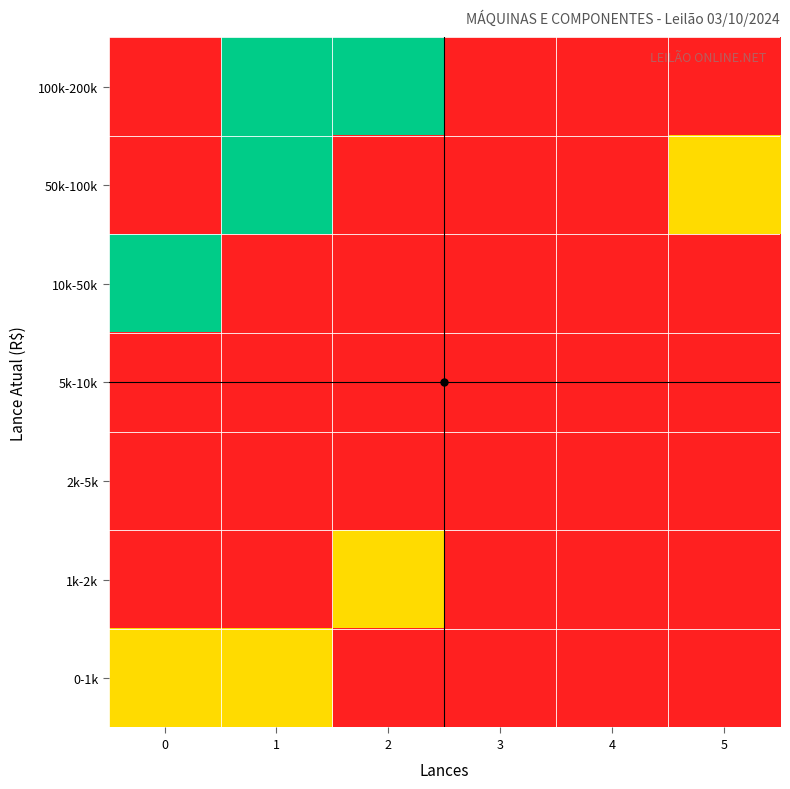

Reading left to right, transcribe all the data shown in this chart.

0-1k: 0=0.5	1=0.5	2=0.0	3=0.0	4=0.0	5=0.0
1k-2k: 0=0.0	1=0.0	2=0.5	3=0.0	4=0.0	5=0.0
2k-5k: 0=0.0	1=0.0	2=0.0	3=0.0	4=0.0	5=0.0
5k-10k: 0=0.0	1=0.0	2=0.0	3=0.0	4=0.0	5=0.0
10k-50k: 0=1.0	1=0.0	2=0.0	3=0.0	4=0.0	5=0.0
50k-100k: 0=0.0	1=1.0	2=0.0	3=0.0	4=0.0	5=0.5
100k-200k: 0=0.0	1=1.0	2=1.0	3=0.0	4=0.0	5=0.0